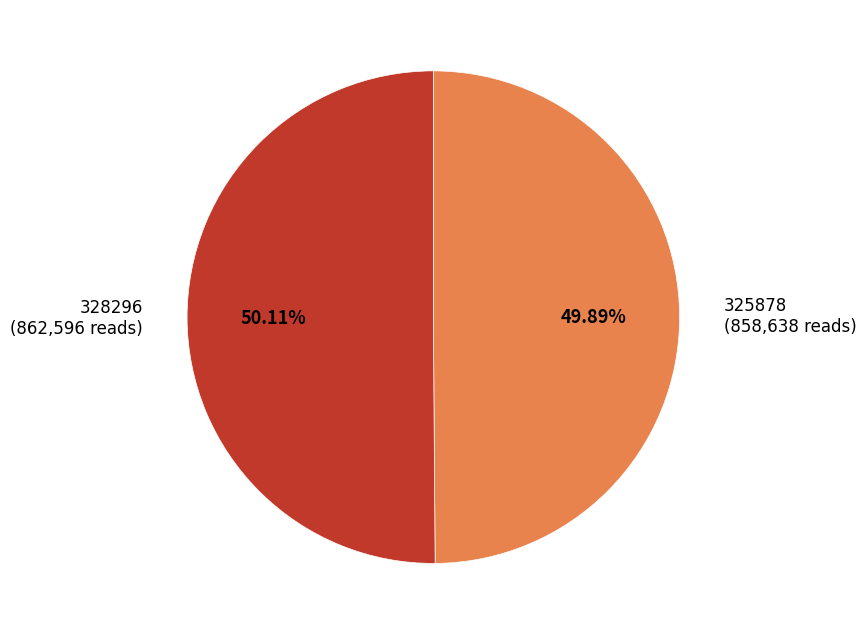

What is the total percentage of 325878 and 328296?

100.0%